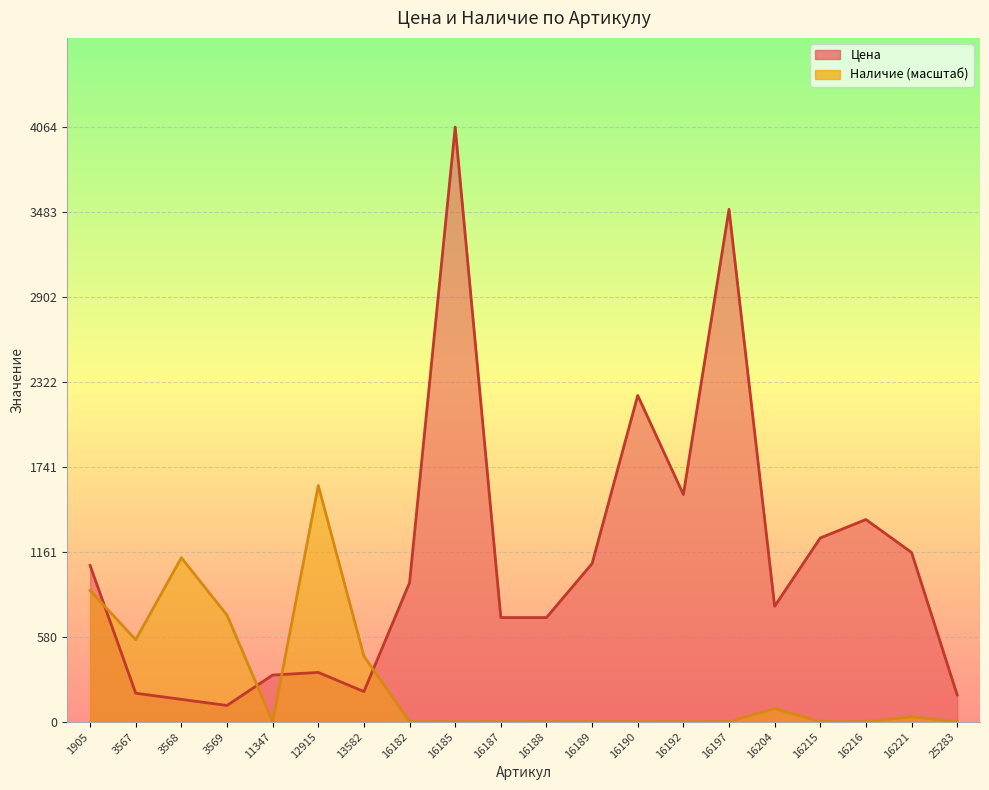

Is the value of Наличие at 16215 greater than the value of Цена at 12915?

No